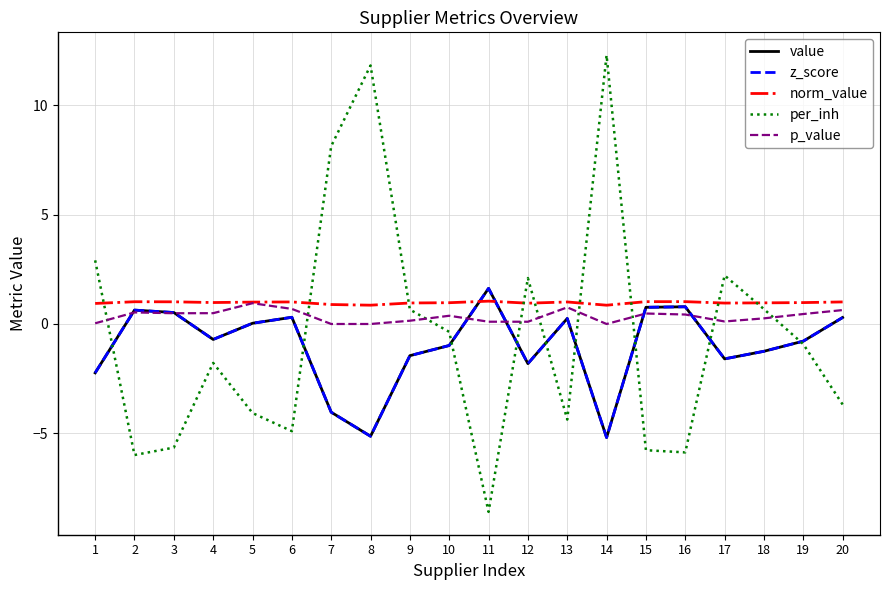

Does the chart have visible grid lines?

Yes